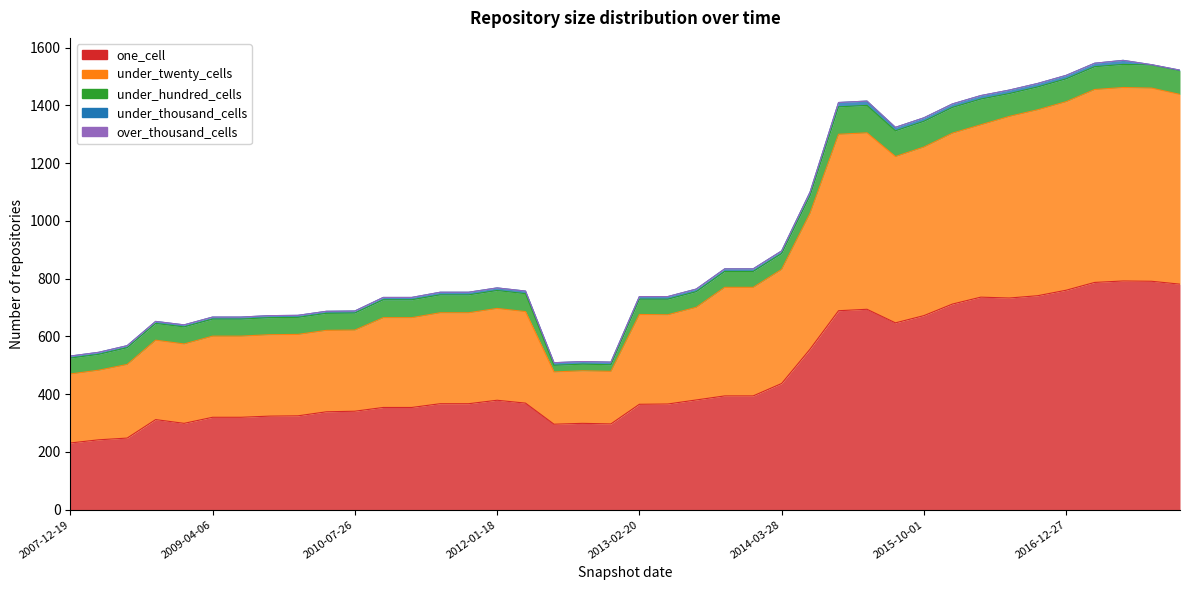

How many categories are shown in the chart?

40